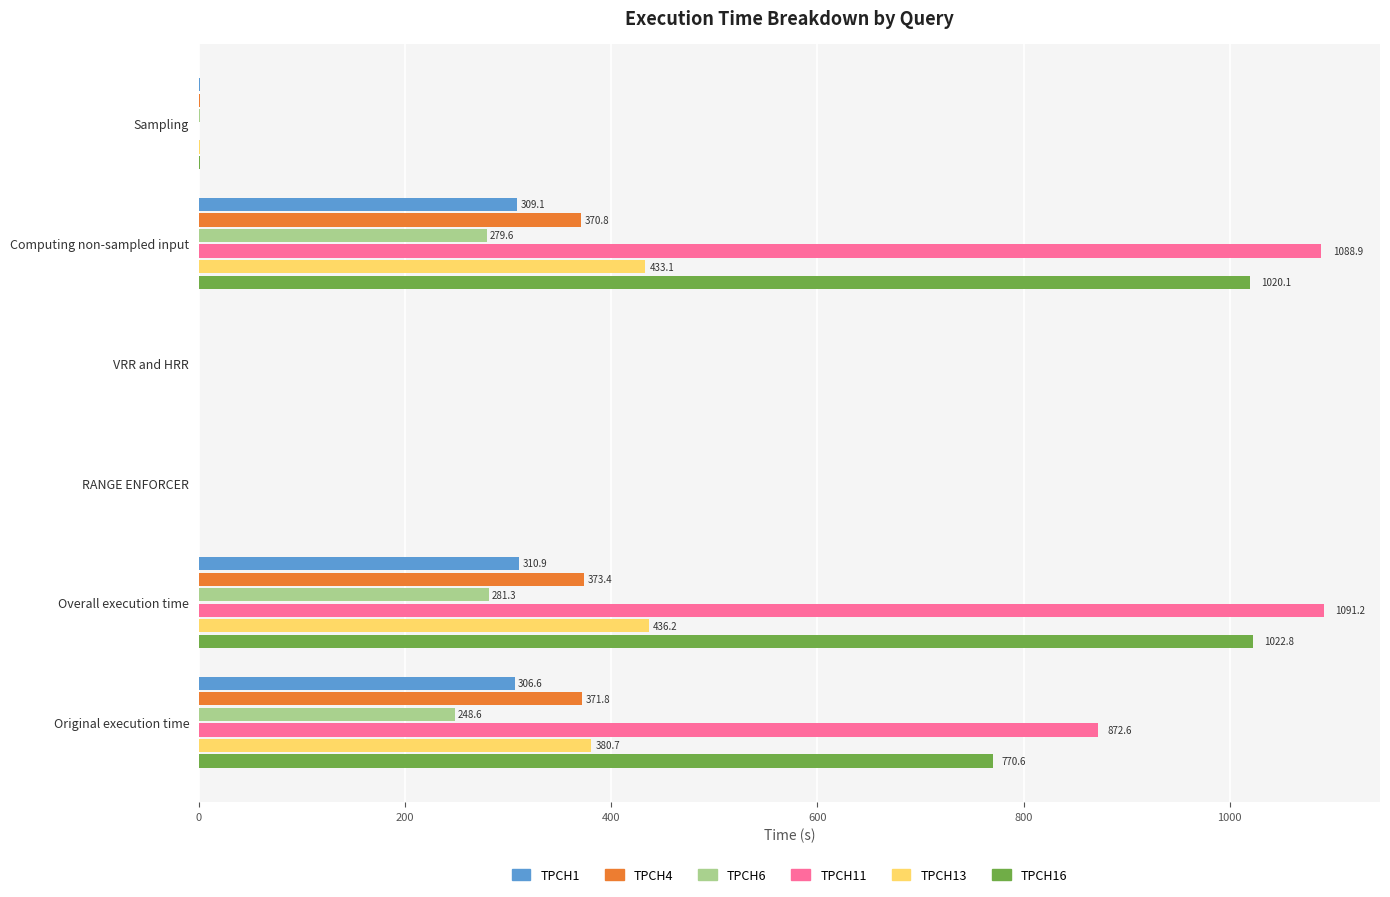

What is the greatest value displayed?

1091.2